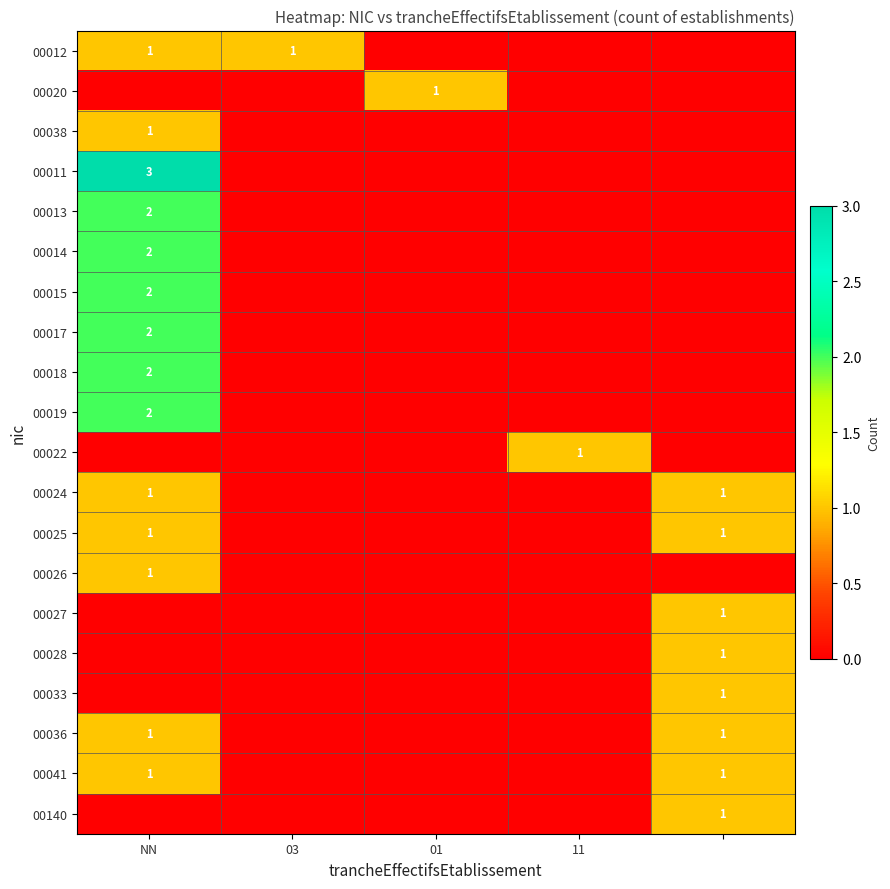

True or false: 00013 has a value of 2 at NN.

True